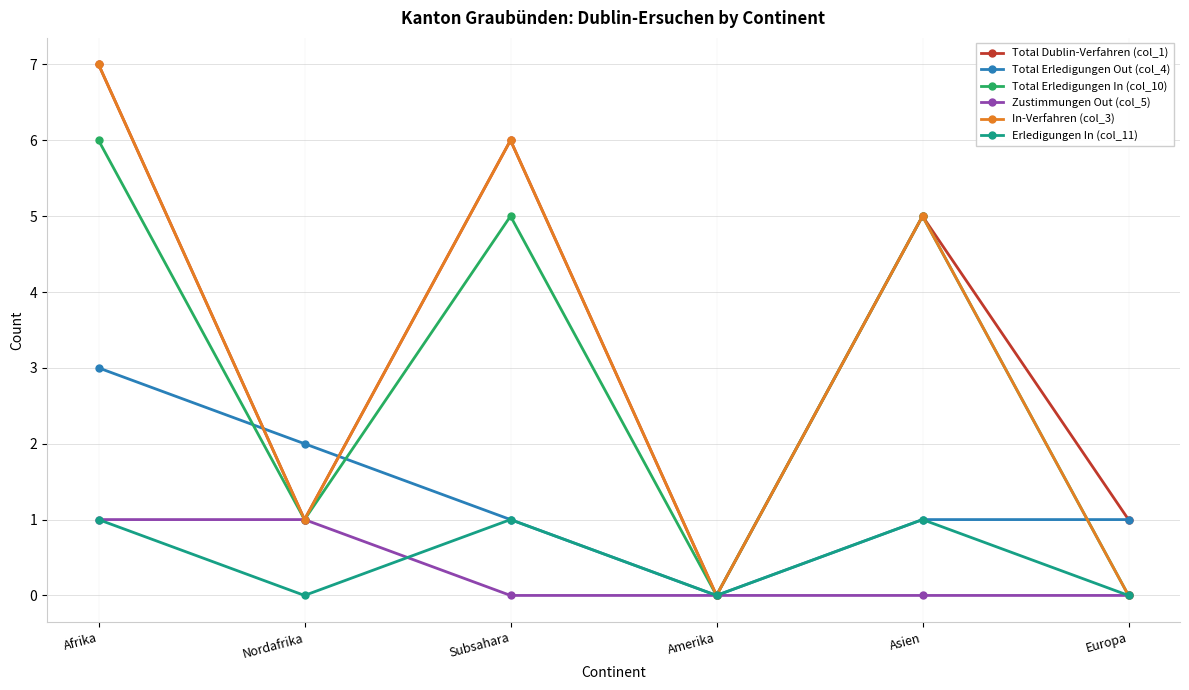

What is the spread (max minus min) of values at Europa?

1